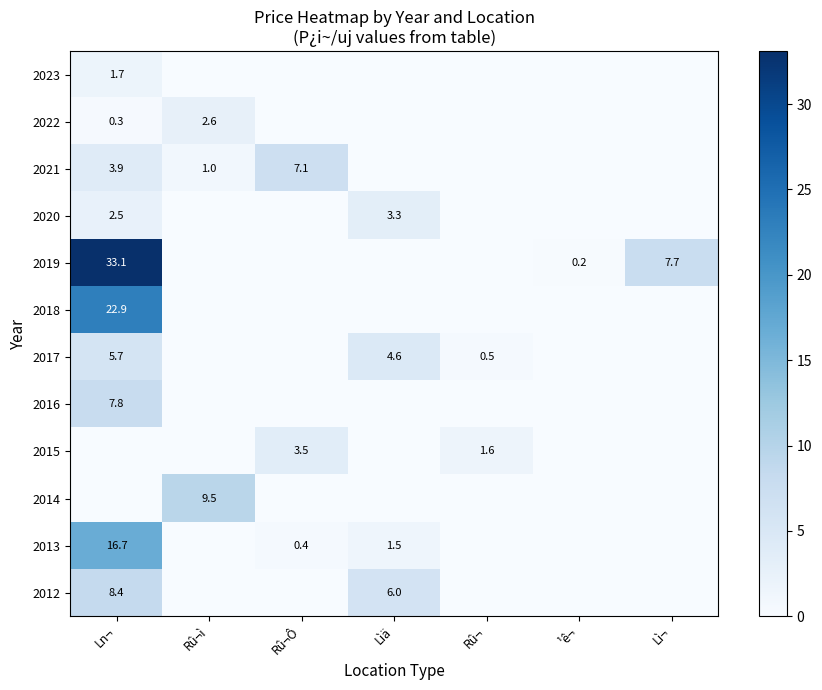

The 2016 series shows 11.6 at Ln¬. True or false?

False